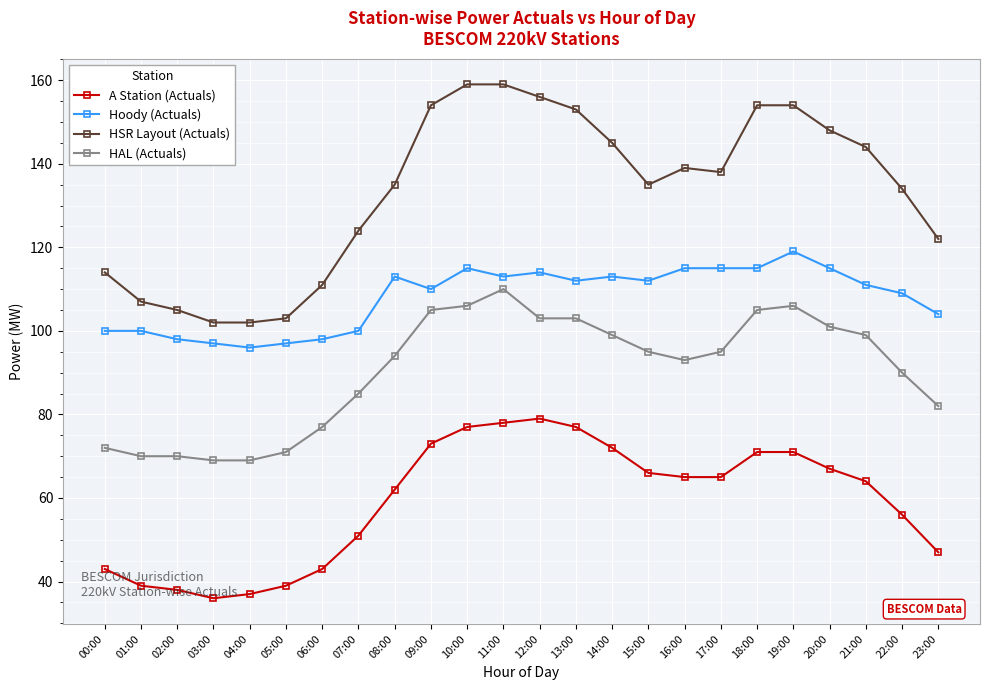

What is the smallest value displayed?

36